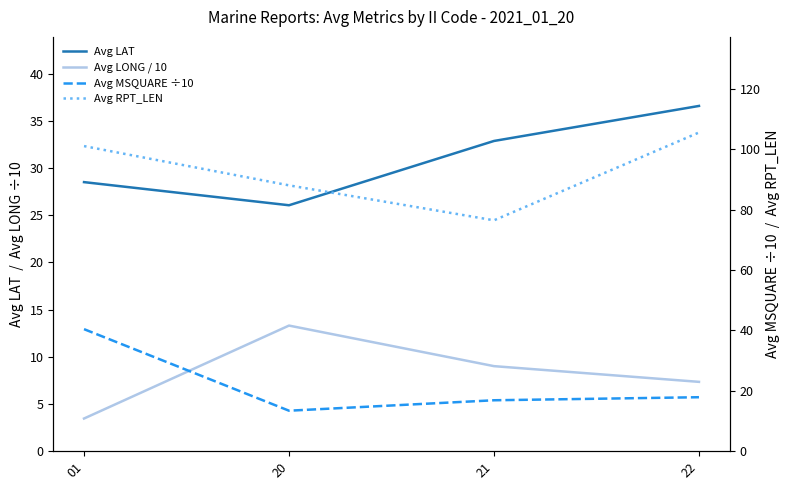

True or false: Avg LAT has more than 1 interior local peaks.

False